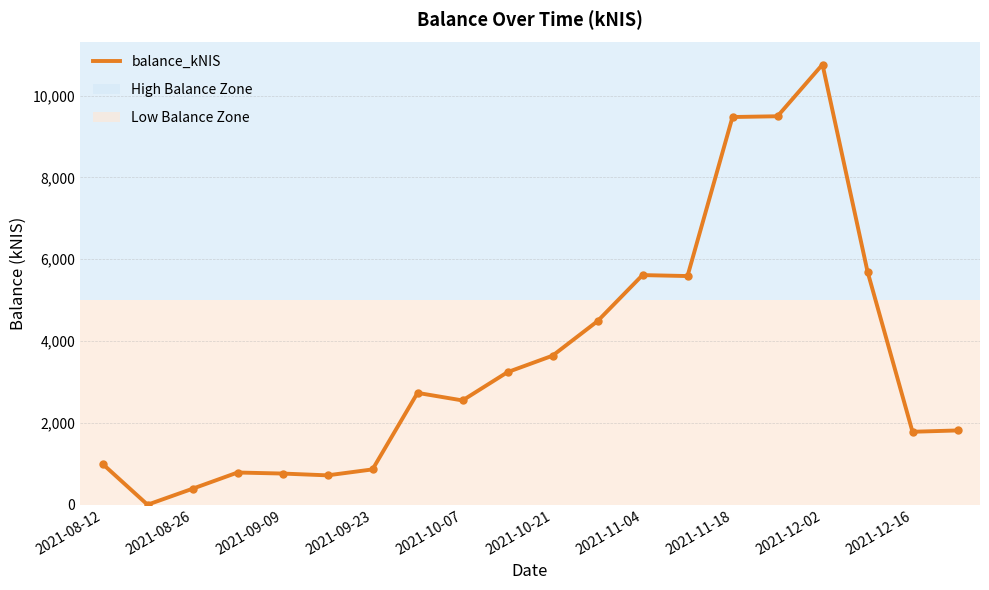

What is the value of the 8th point from the left?

2733.8